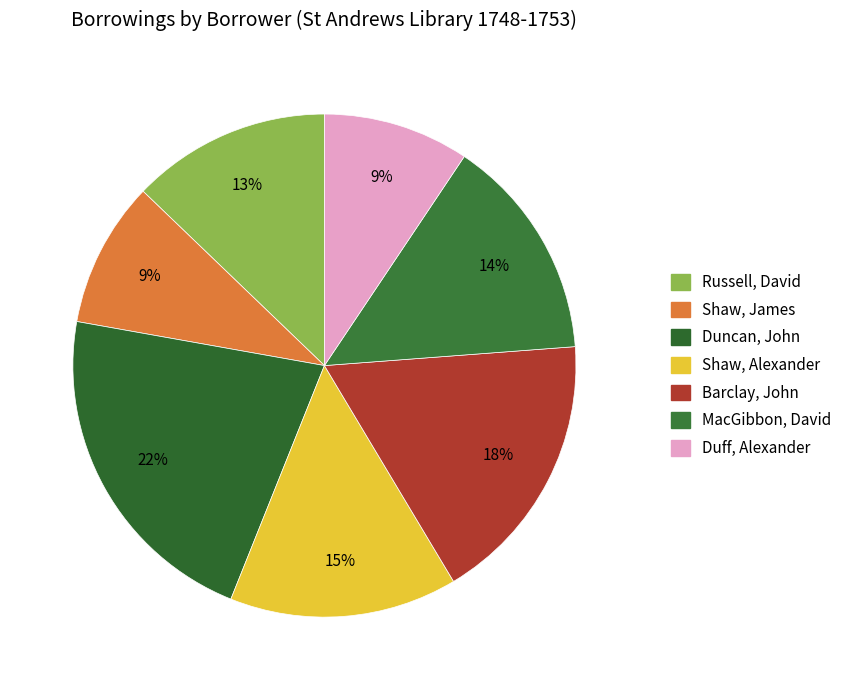

How many slices are in this pie chart?

7